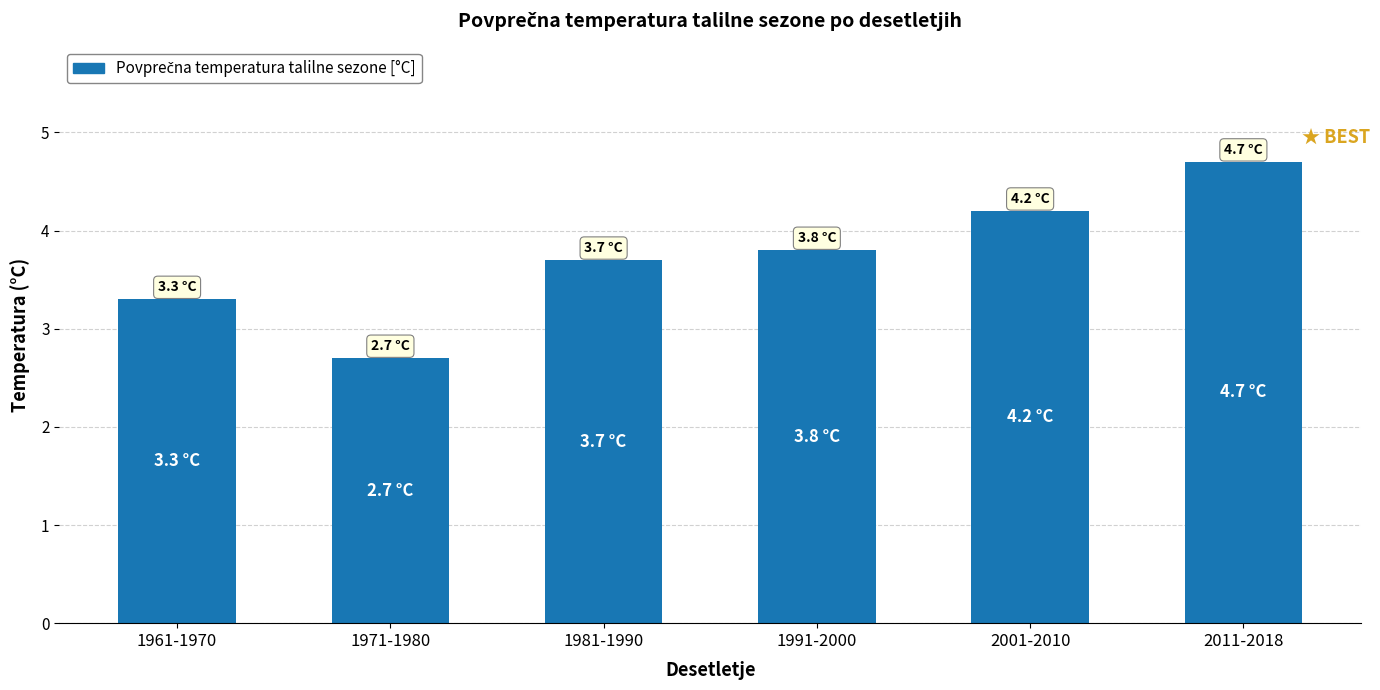

How many values exceed 3?

5